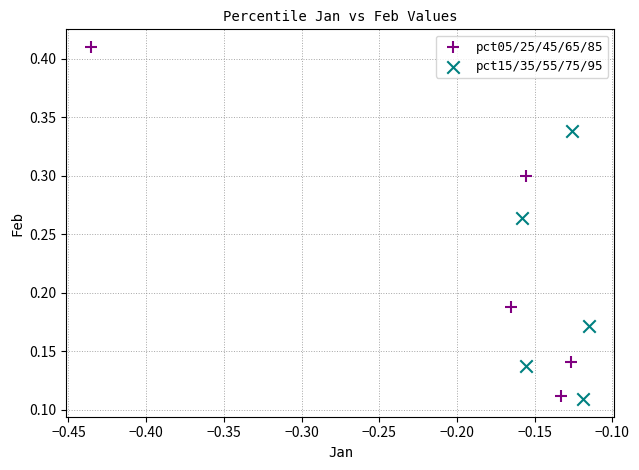

What are all the series names shown in the legend?

pct05/25/45/65/85, pct15/35/55/75/95